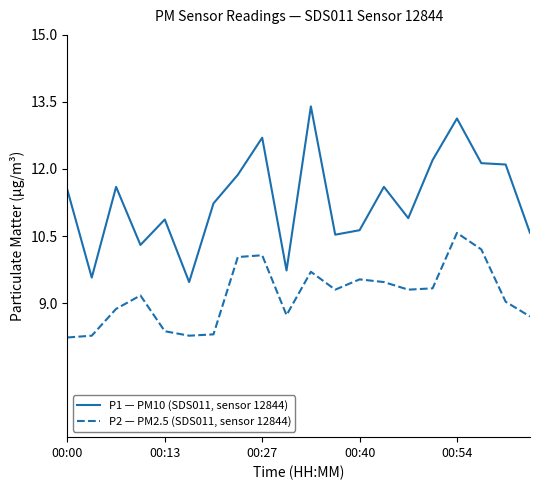

True or false: P1 — PM10 (SDS011, sensor 12844) and P2 — PM2.5 (SDS011, sensor 12844) cross at least once.

False